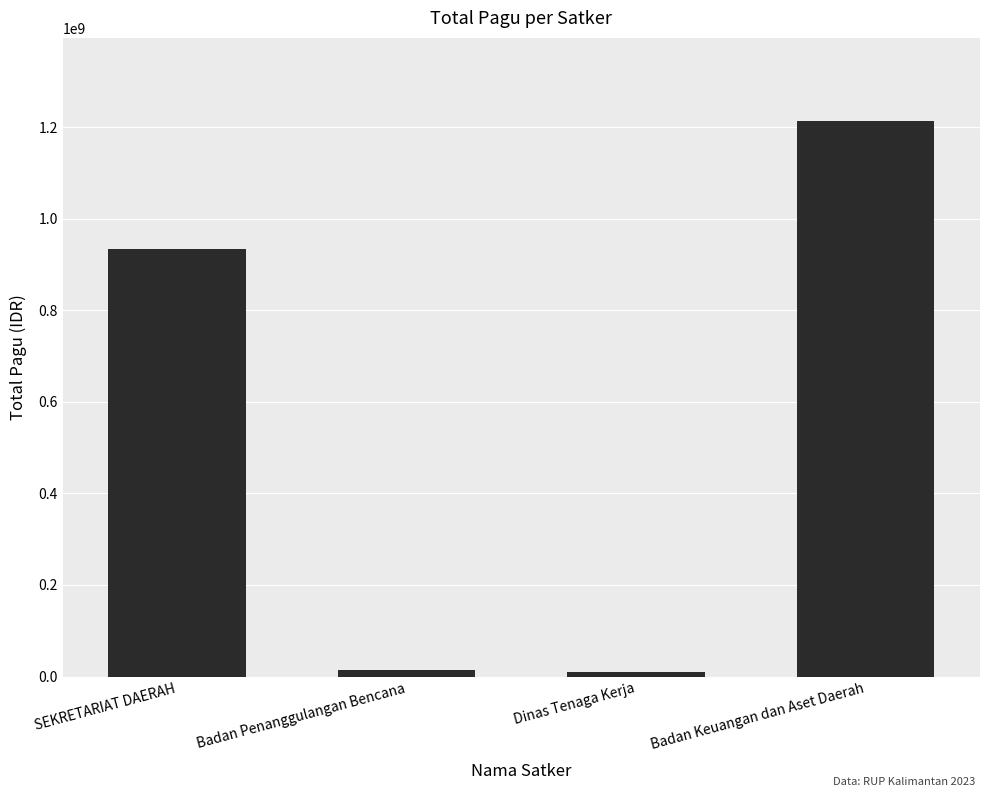

Which category has the highest value across all series?

Badan Keuangan dan Aset Daerah